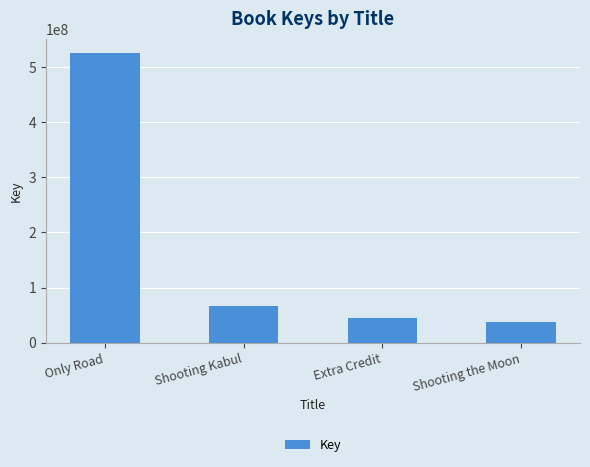

List the labels in order of value, largest first.

Only Road, Shooting Kabul, Extra Credit, Shooting the Moon